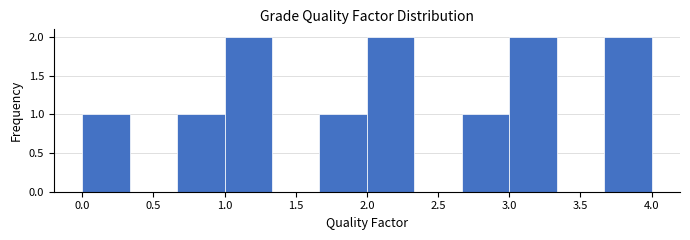

Reading left to right, transcribe this chart: for each bar, give the range it covers on the x-axis and its height. Neither the bar edges nor the heights are printed on the chart, so give them approximately, as read against the axes.

0.00 to 0.35: 1
0.35 to 0.65: 0
0.65 to 1.00: 1
1.00 to 1.35: 2
1.35 to 1.65: 0
1.65 to 2.00: 1
2.00 to 2.35: 2
2.35 to 2.65: 0
2.65 to 3.00: 1
3.00 to 3.35: 2
3.35 to 3.65: 0
3.65 to 4.00: 2